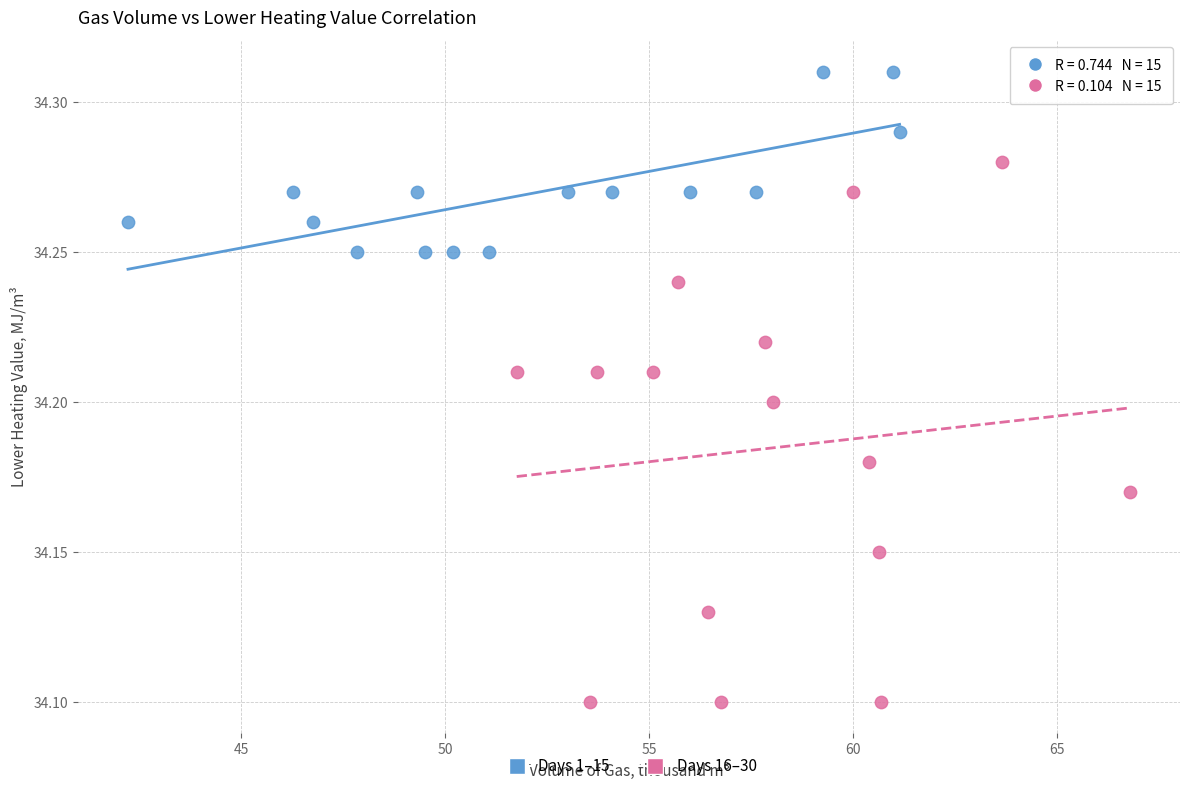

Which series reaches the maximum Y coordinate?

Days 1–15